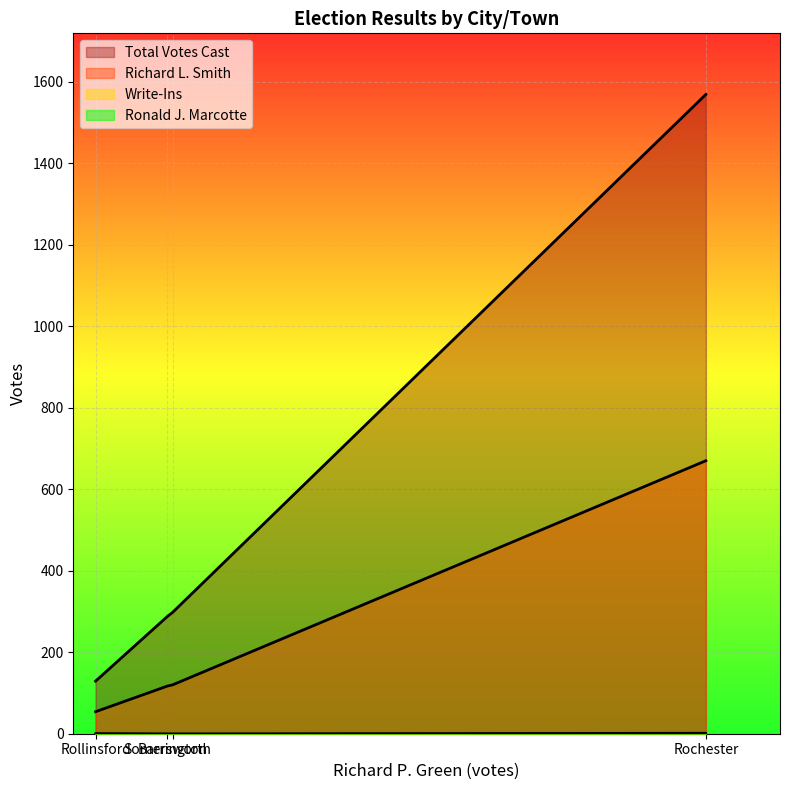

At which category does Total Votes Cast reach its first local valley?

Rollinsford